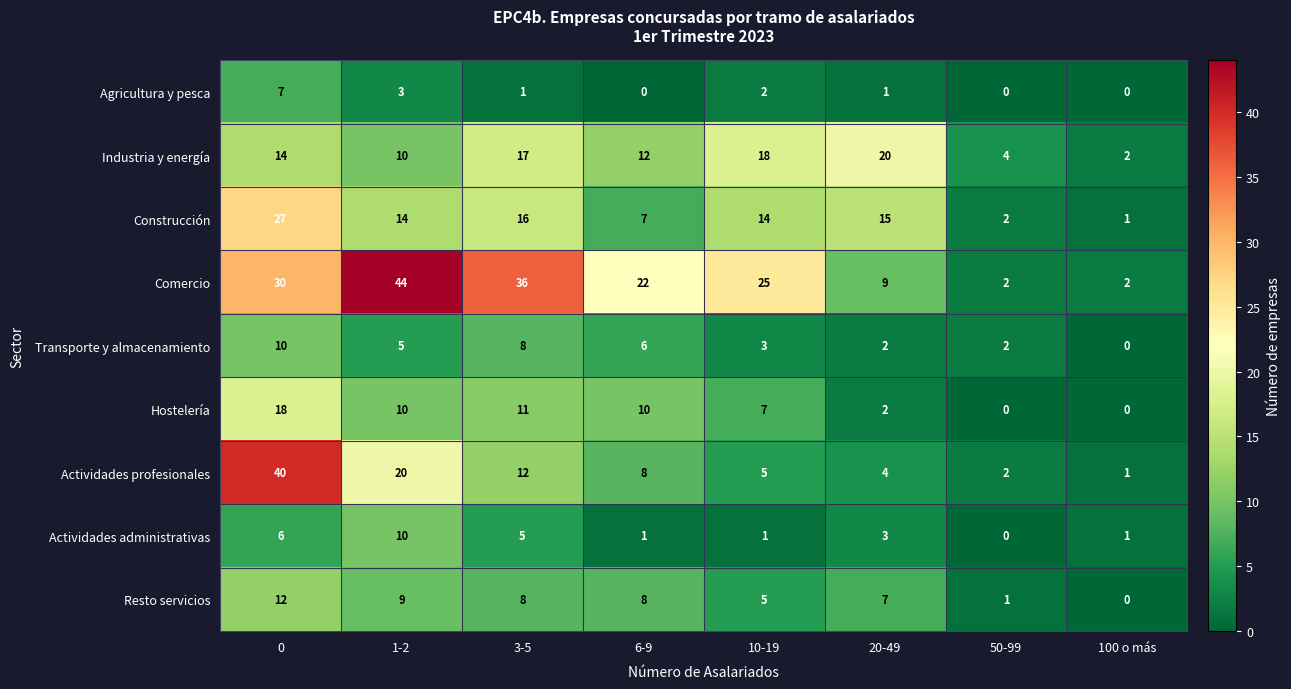

What is the total value across all series at 100 o más?

7